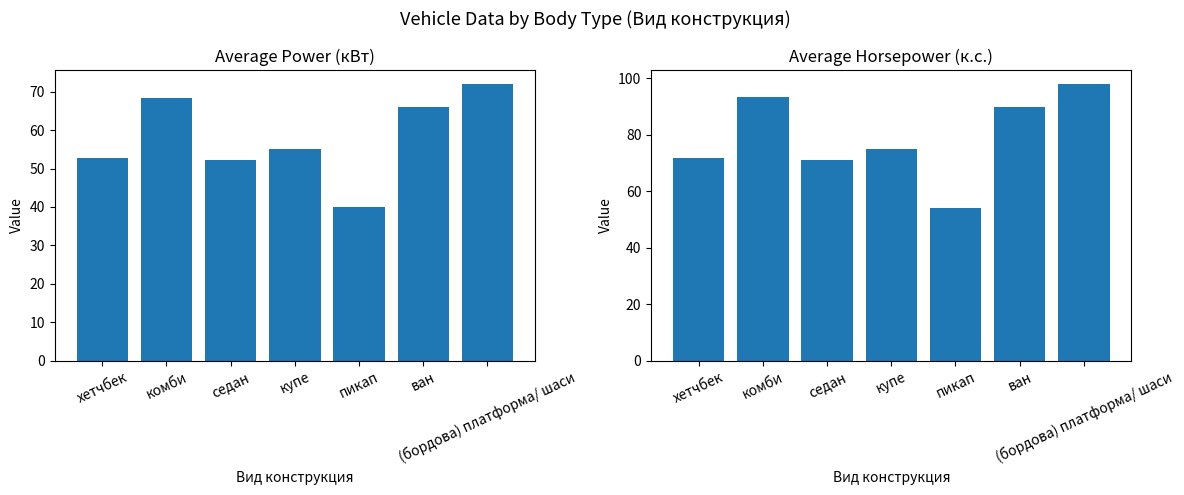

At which category does the chart reach its minimum across all series?

пикап